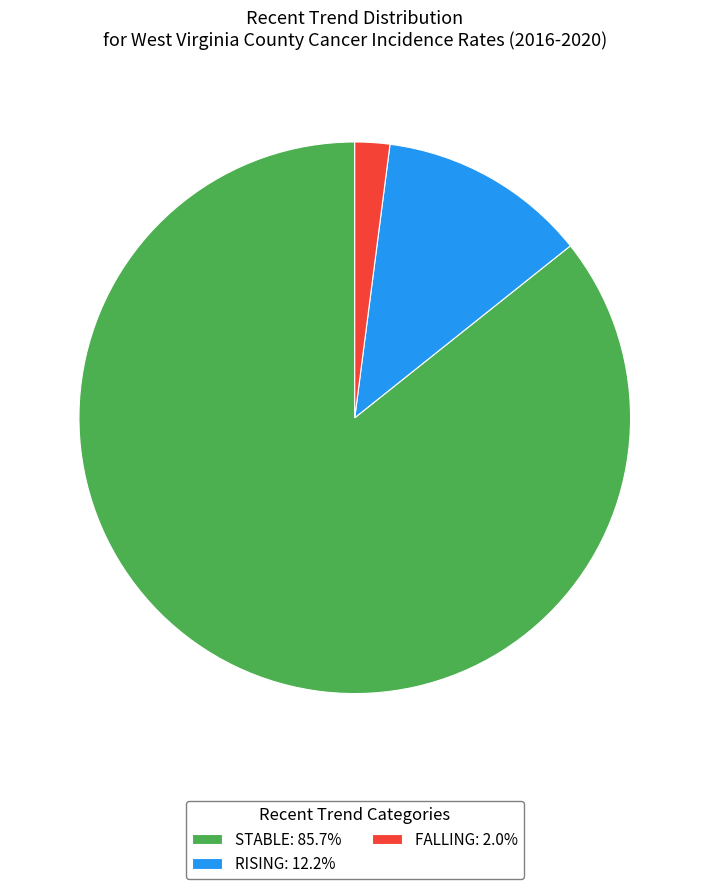

Do RISING: 12.2% and FALLING: 2.0% together represent more than half of the pie?

No